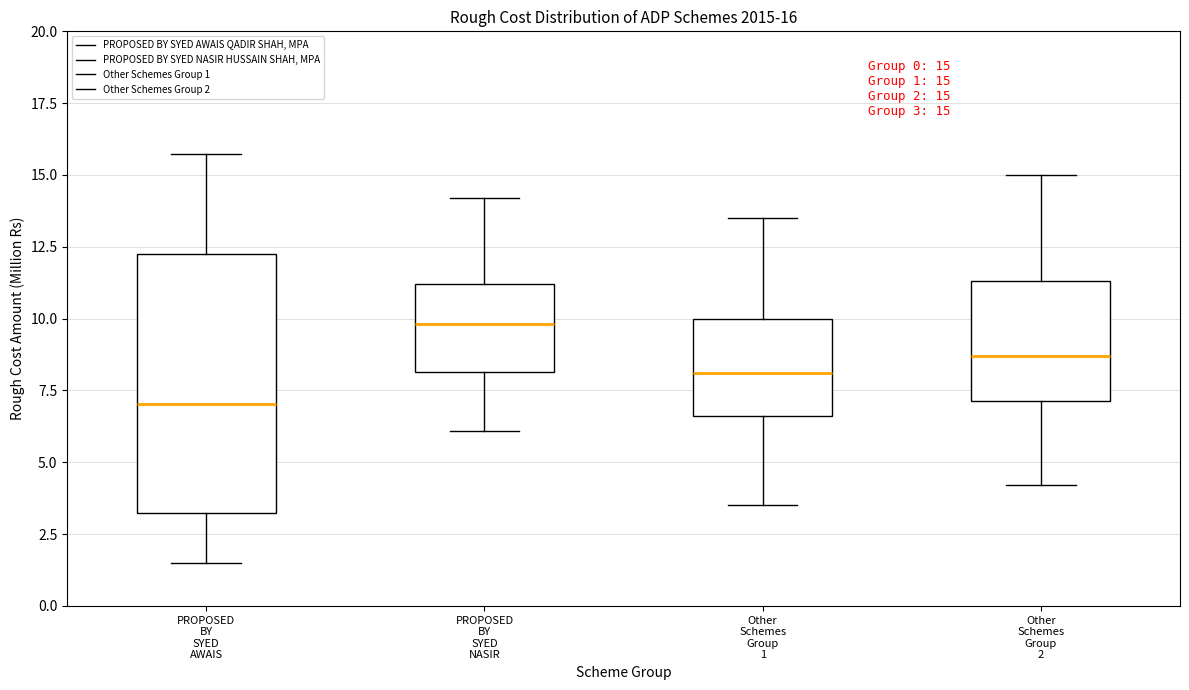

Comparing the boxes themselves (not the whiskers), which one is the tallest?

PROPOSED BY SYED AWAIS